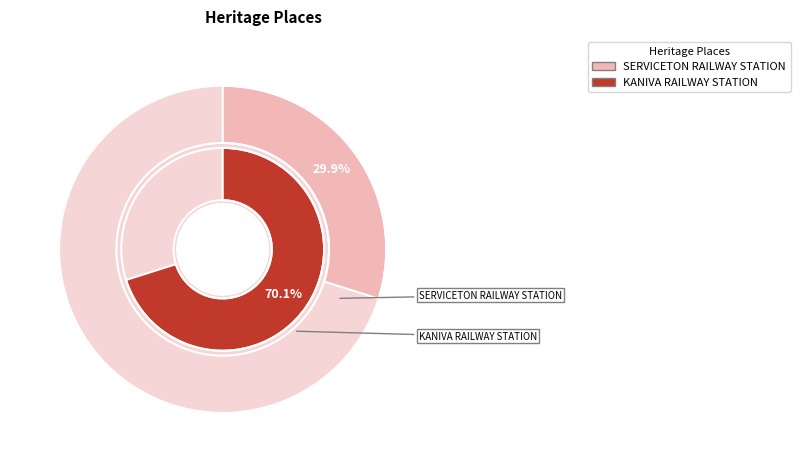

Which slice is the largest?

KANIVA RAILWAY STATION